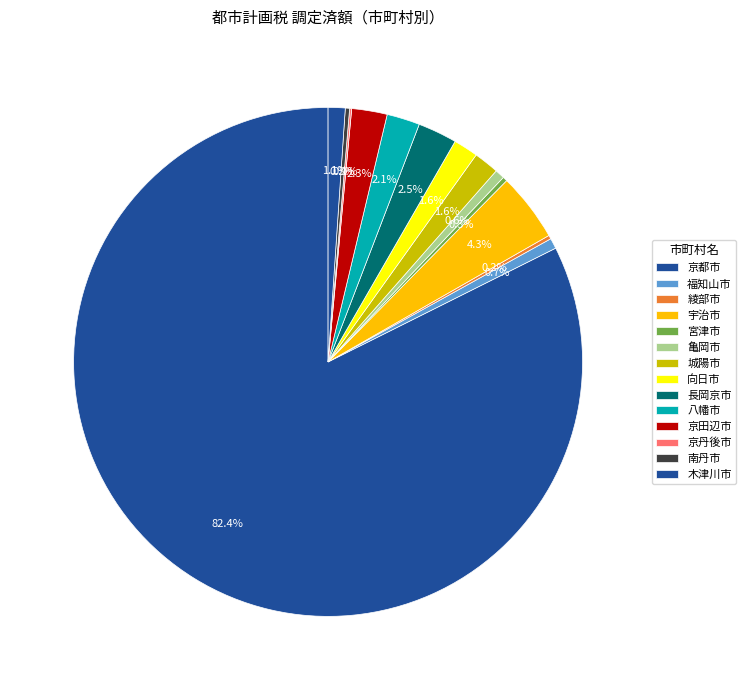

Which has a higher value, 福知山市 or 南丹市?

福知山市